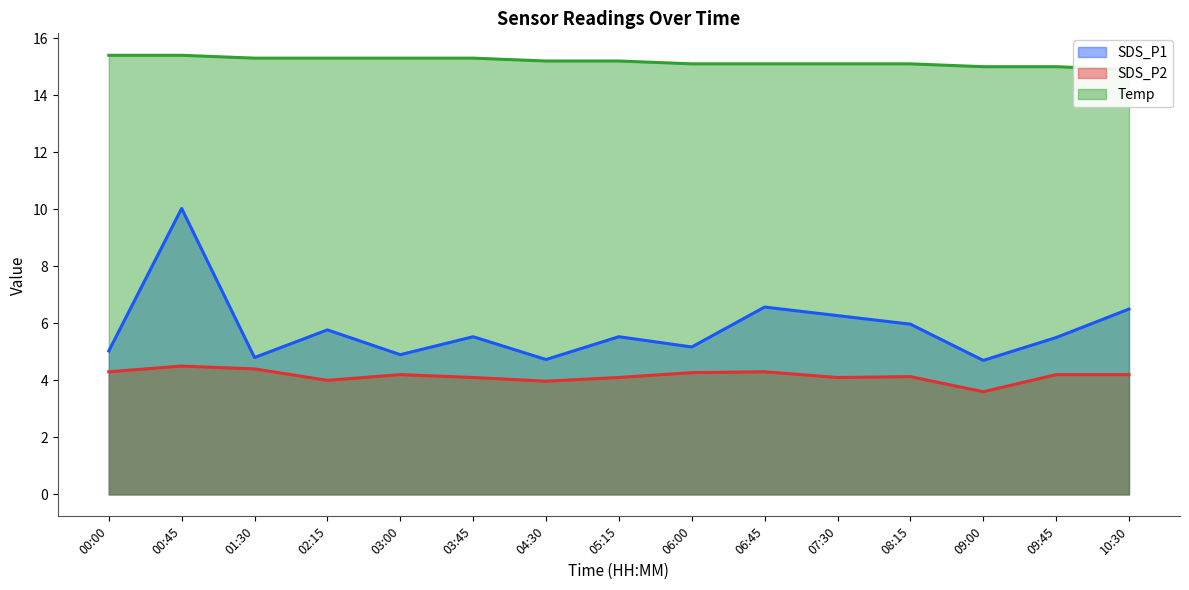

How many lines are shown in the chart?

3